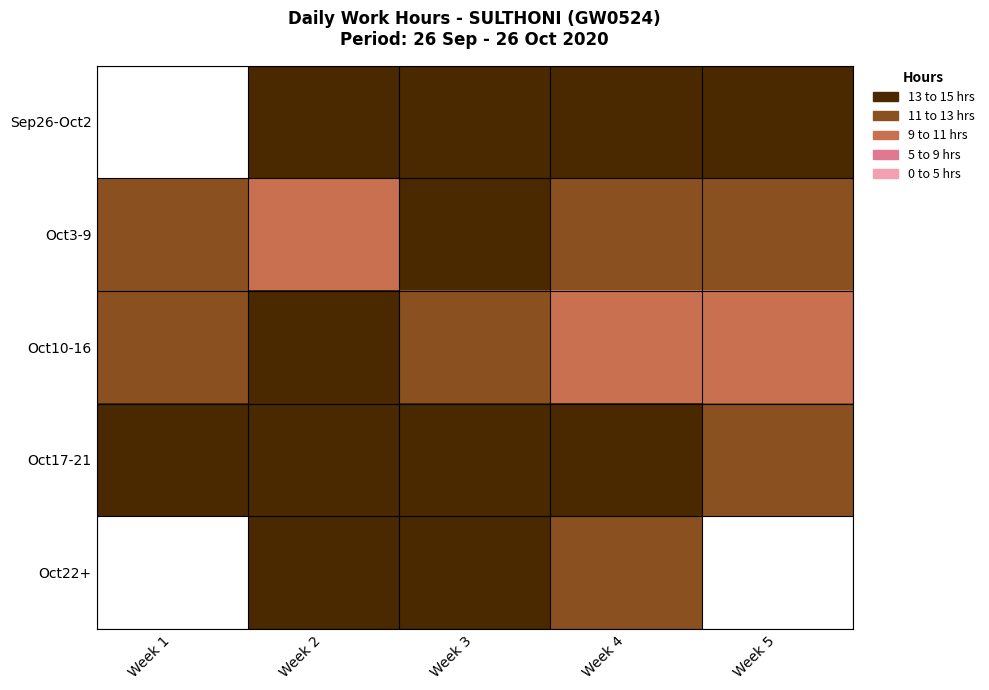

The Oct22+ series shows 9.9 at Week 2. True or false?

False